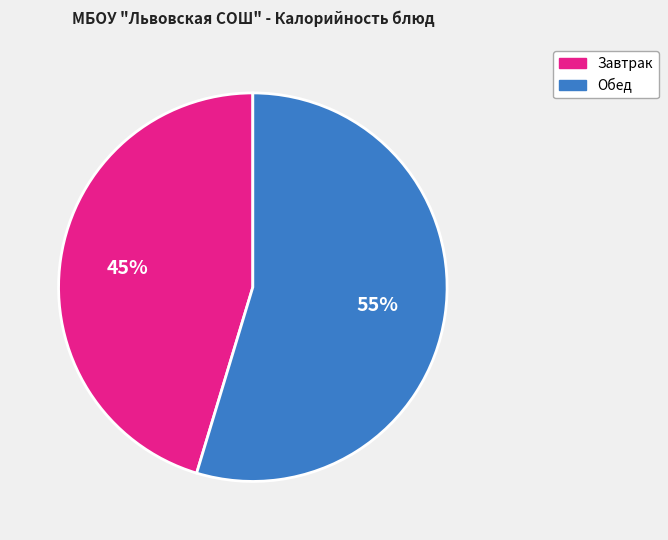

Is there a majority slice in this chart?

Yes